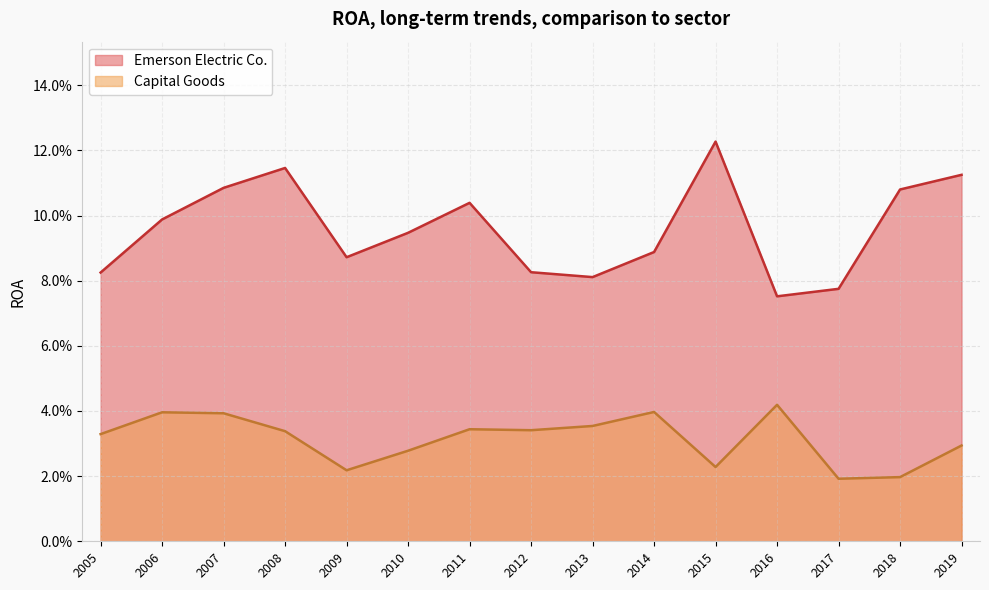

What is the sum of all Capital Goods values?

0.5